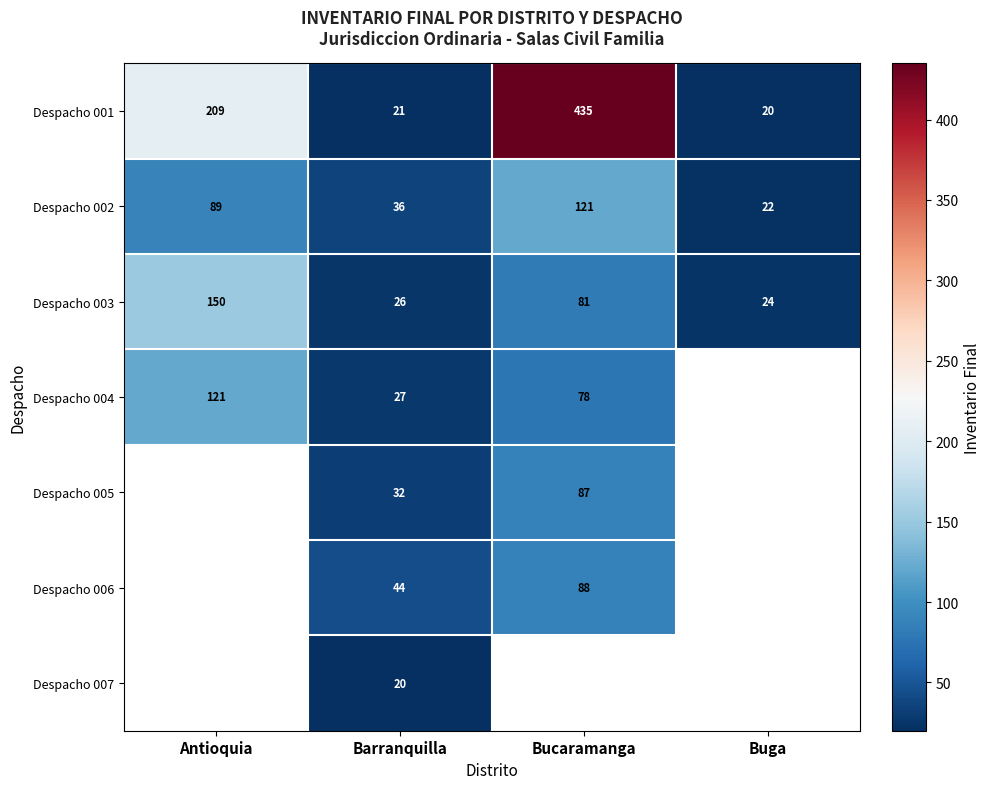

The value of Despacho 003 at Antioquia is 62. True or false?

False